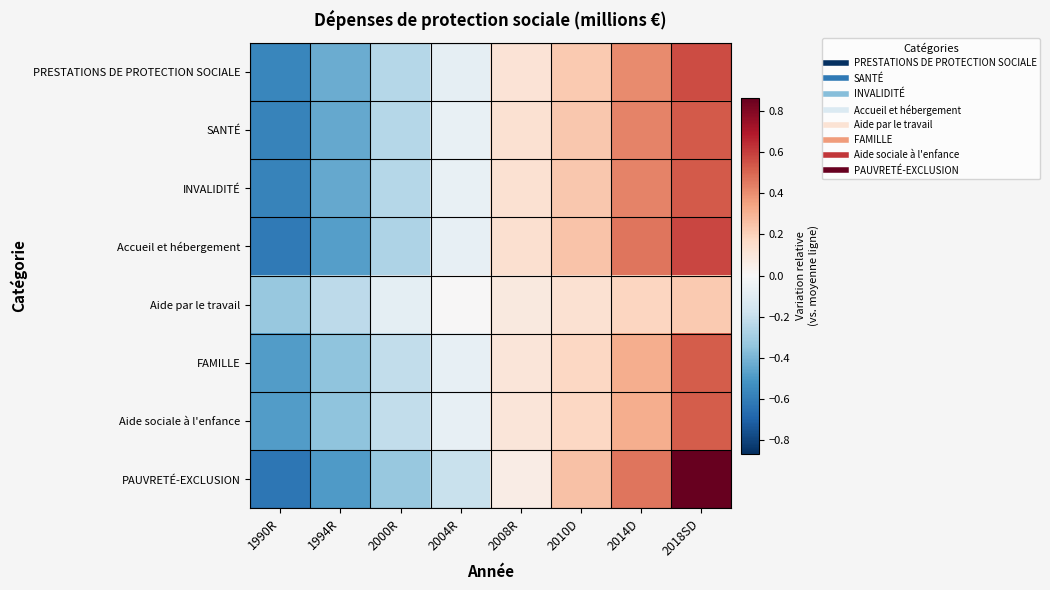

List the series in order of their peak value, lowest first.

Aide par le travail, FAMILLE, Aide sociale à l'enfance, SANTÉ, INVALIDITÉ, PRESTATIONS DE PROTECTION SOCIALE, Accueil et hébergement, PAUVRETÉ-EXCLUSION